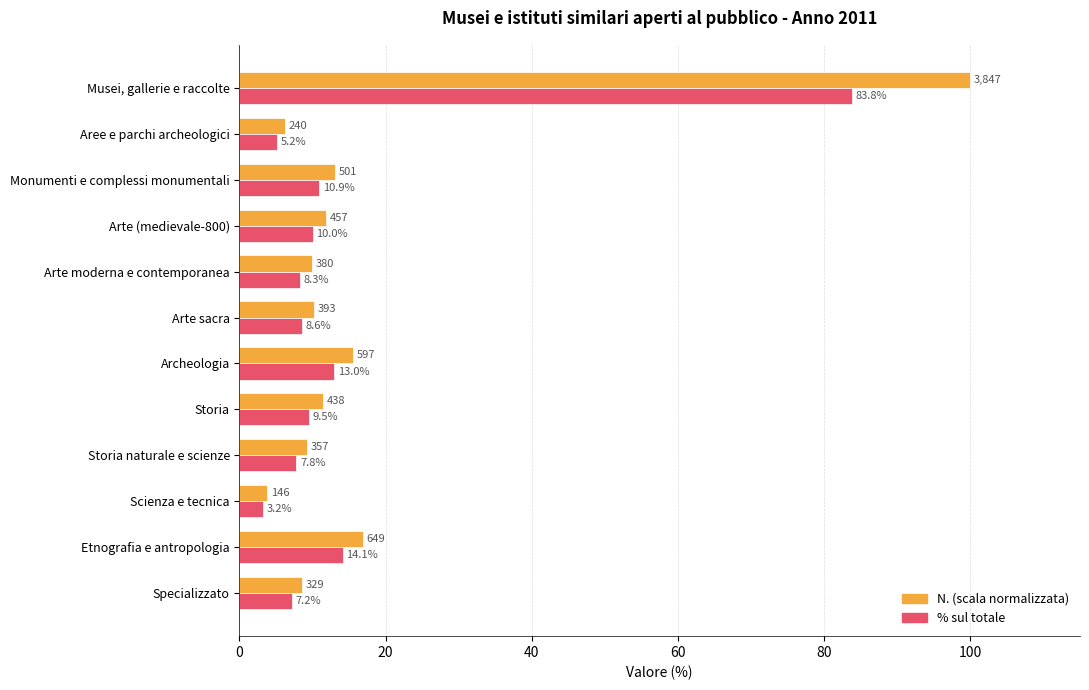

What is the maximum value shown in the chart?

100.0